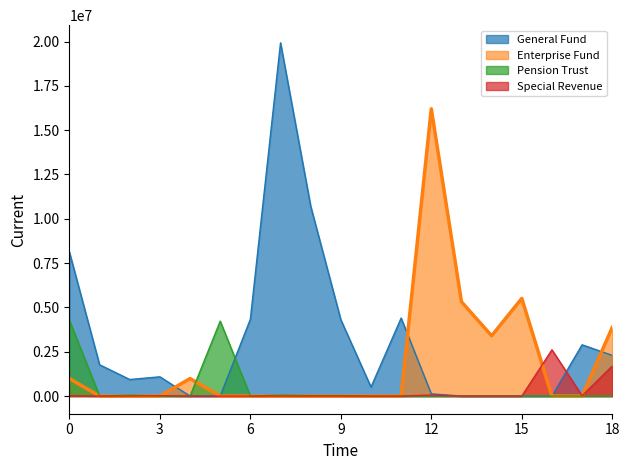

Which series has the largest total across all categories?

General Fund